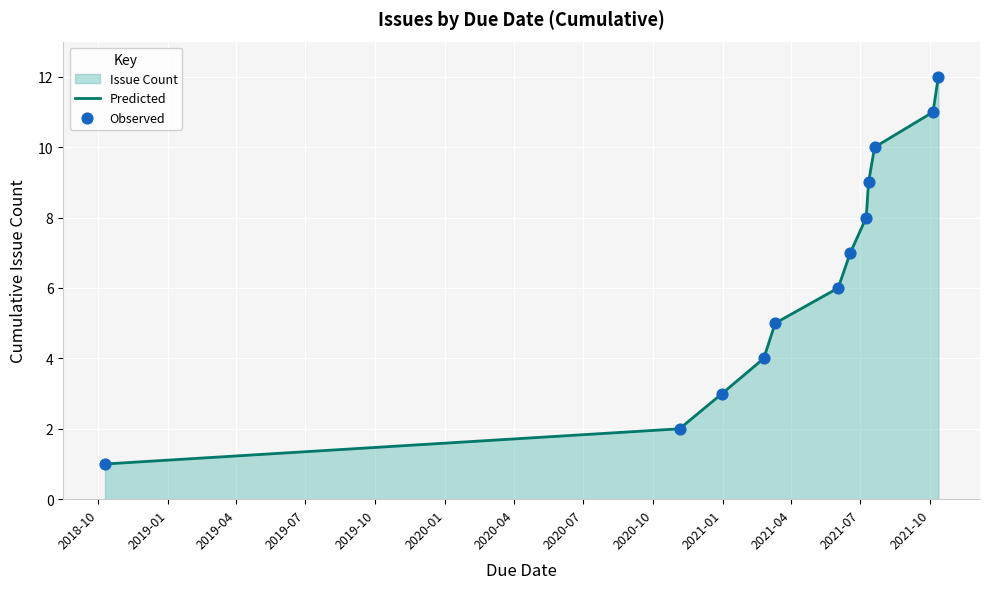

Which series has the largest total across all categories?

Predicted